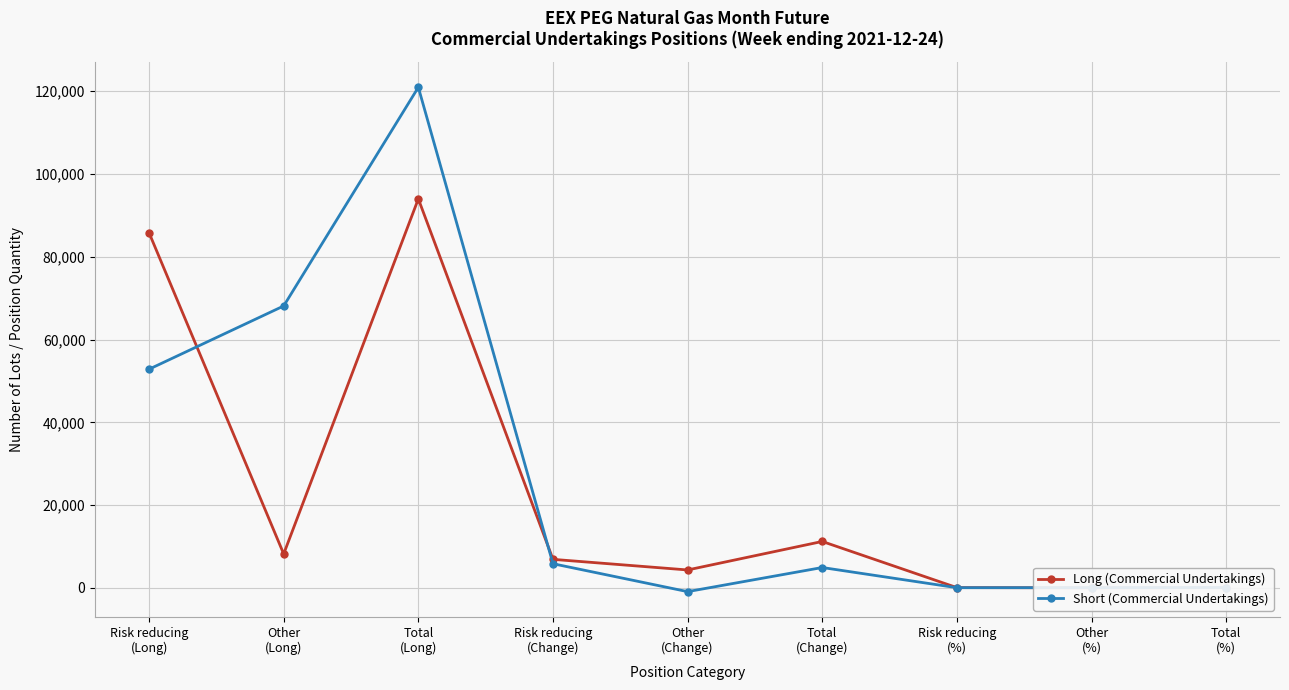

What is the difference between the maximum and minimum values in the Short (Commercial Undertakings) series?

121863.4